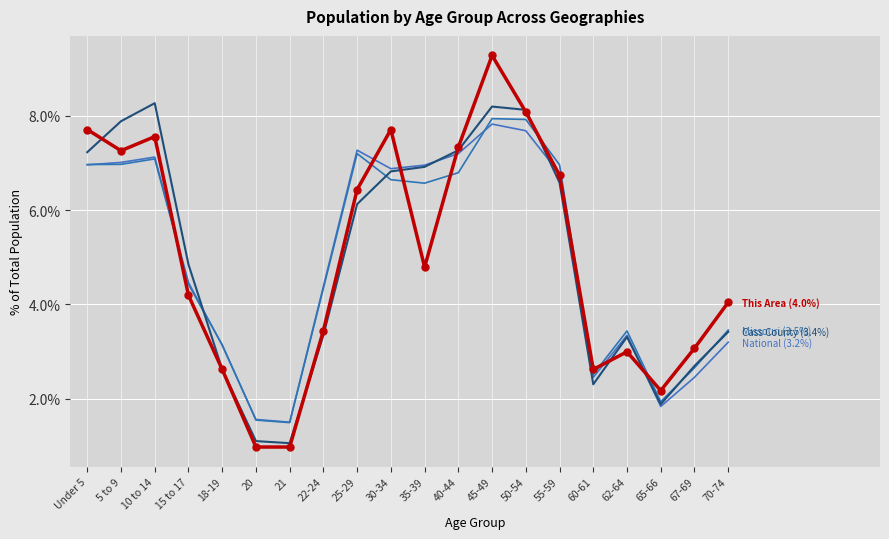

What position from the right is 50-54?

7